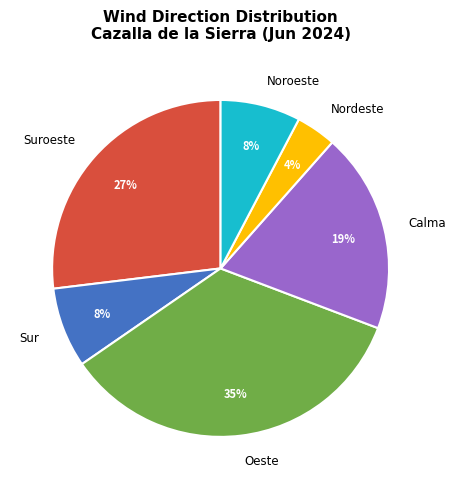

How many slices are in this pie chart?

6